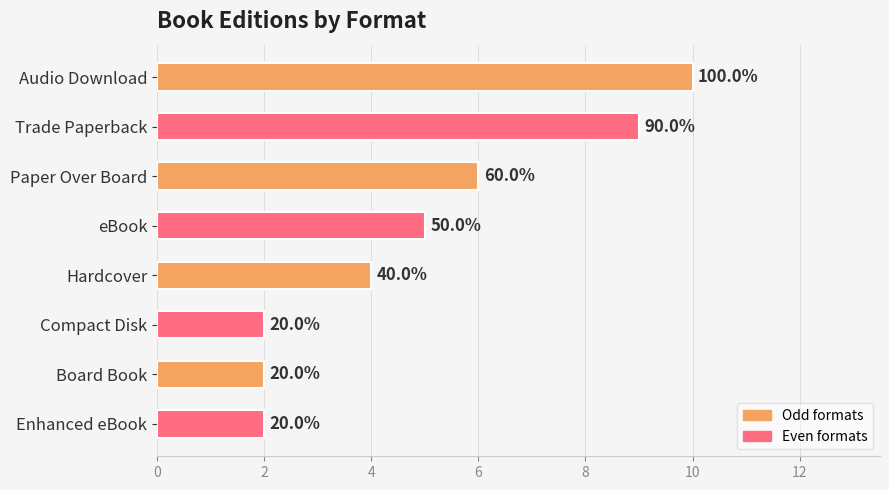

What is the difference between the maximum and second lowest values?

8